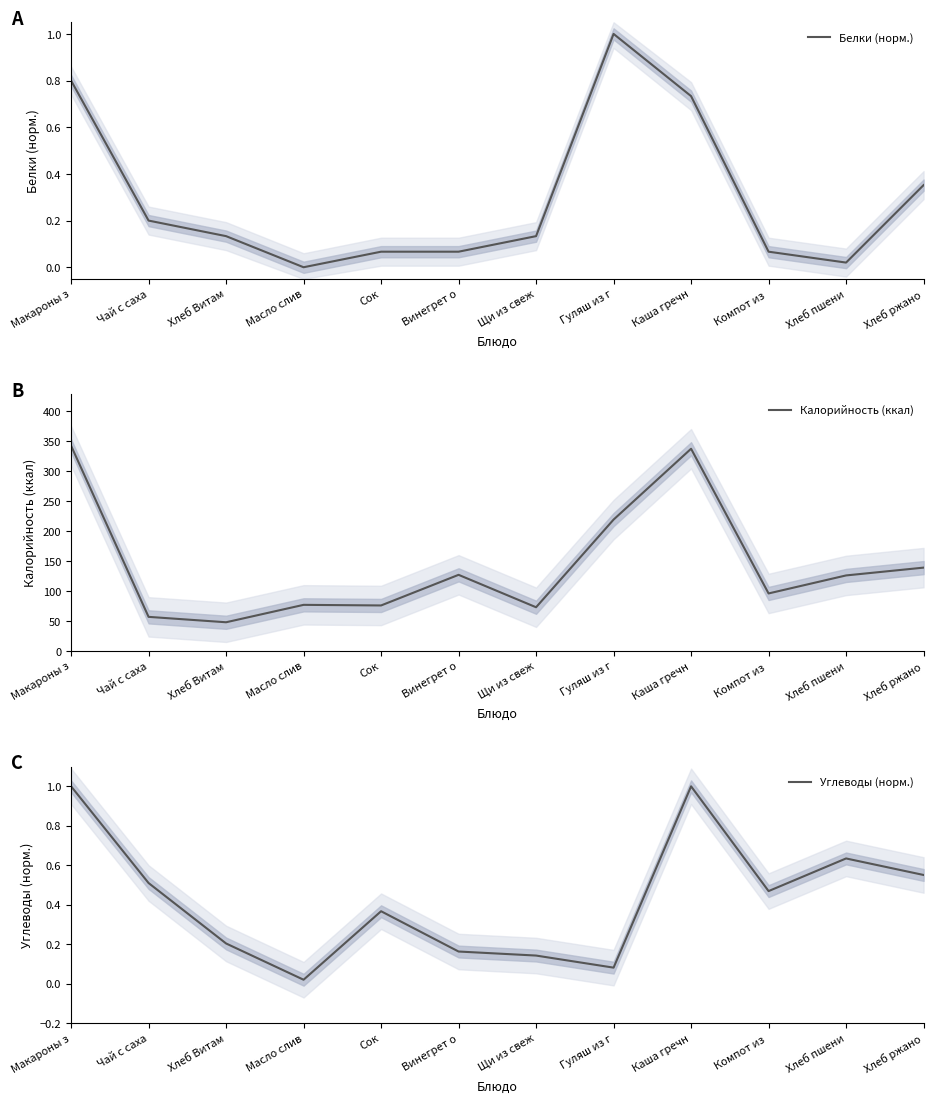

What is the sum of all Белки (норм.) values?

3.6